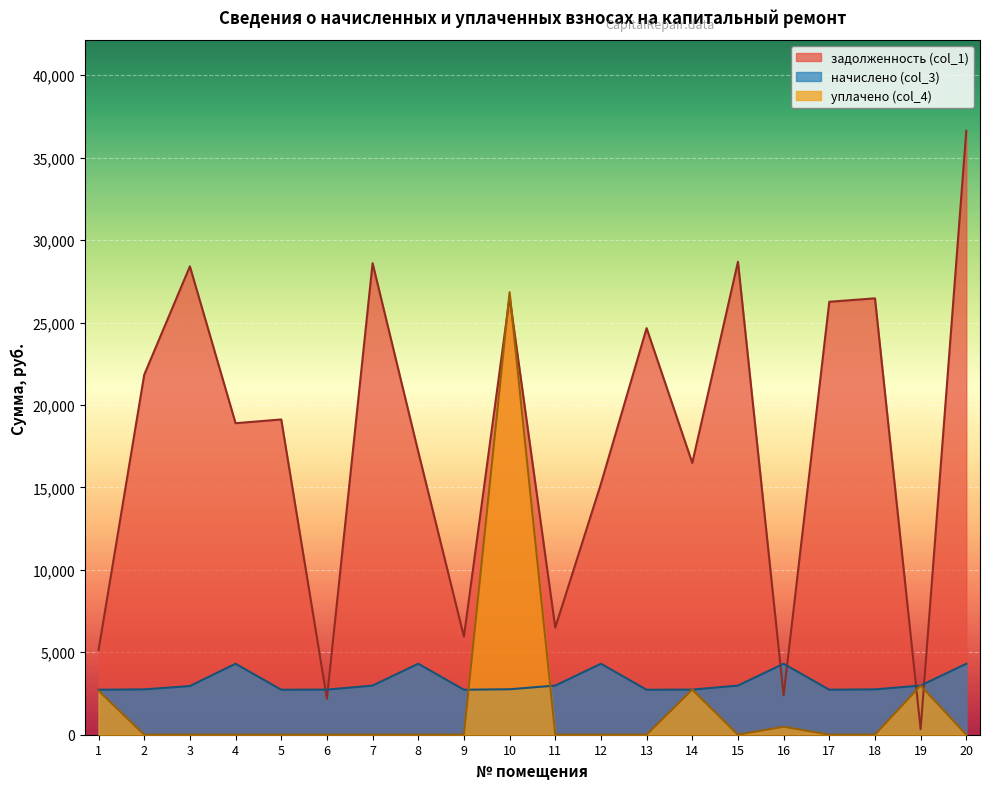

How many values in the начислено (col_3) series exceed 2952?

9